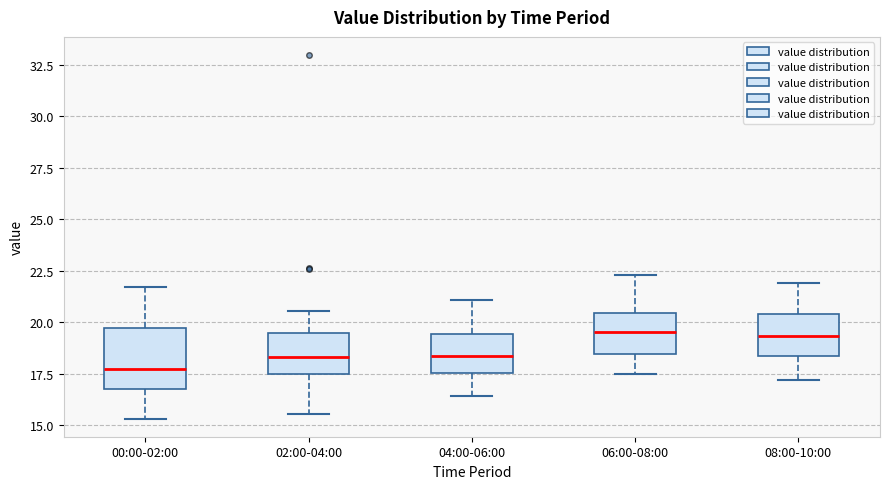

Reading left to right, read every box against the y-axis: the position of its median line, the range the box covers, and the ends of its whiskers. The values are not printed on the chart, so give them approximately, as read against the axis.

00:00-02:00: median 17.5, box 17.0 to 19.5, whiskers 15.5 to 21.5
02:00-04:00: median 18.5, box 17.5 to 19.5, whiskers 15.5 to 20.5
04:00-06:00: median 18.5, box 17.5 to 19.5, whiskers 16.5 to 21.0
06:00-08:00: median 19.5, box 18.5 to 20.5, whiskers 17.5 to 22.5
08:00-10:00: median 19.5, box 18.5 to 20.5, whiskers 17.0 to 22.0